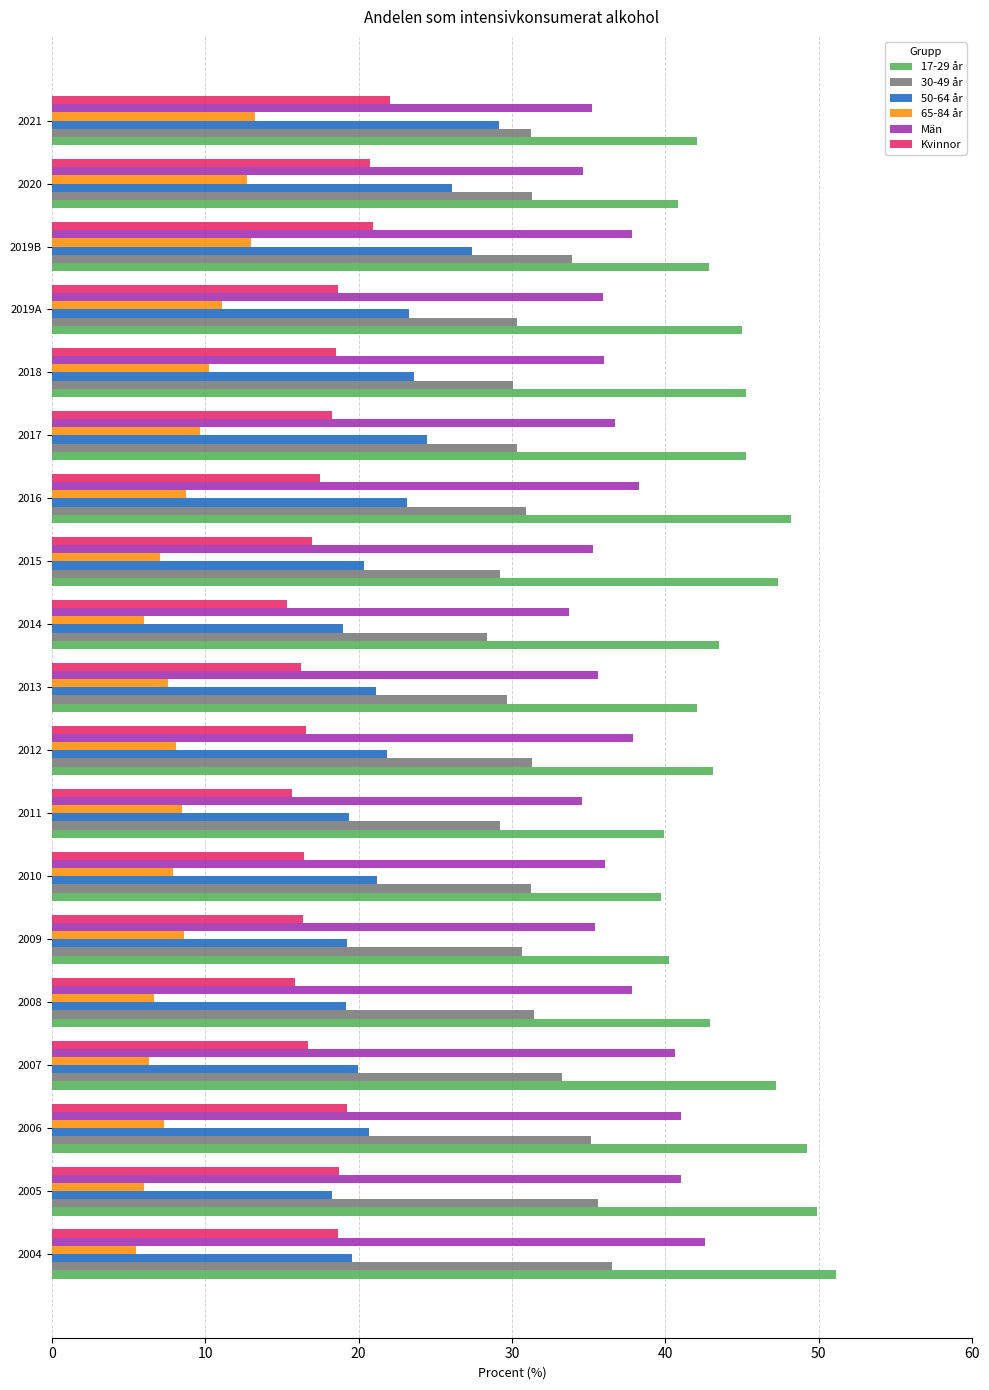

What is the smallest value displayed?

5.5